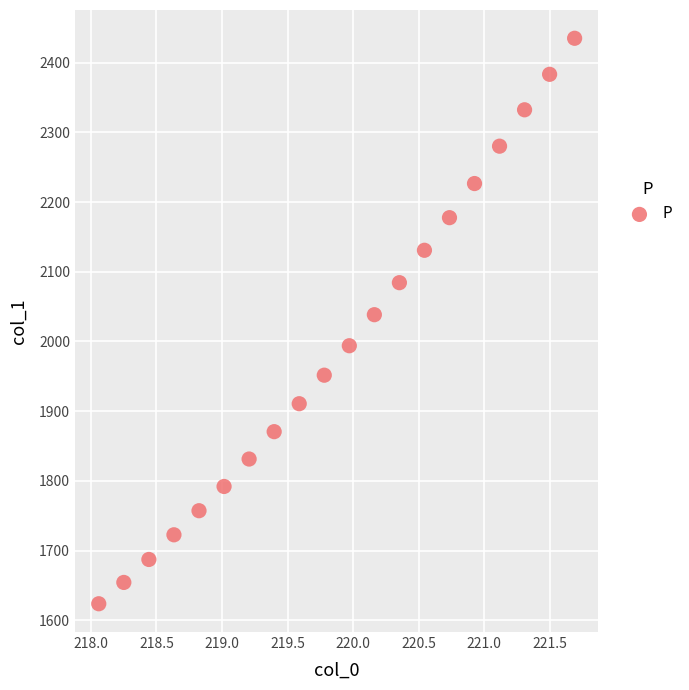

What is the range of Y values (max minus min)?

811.2